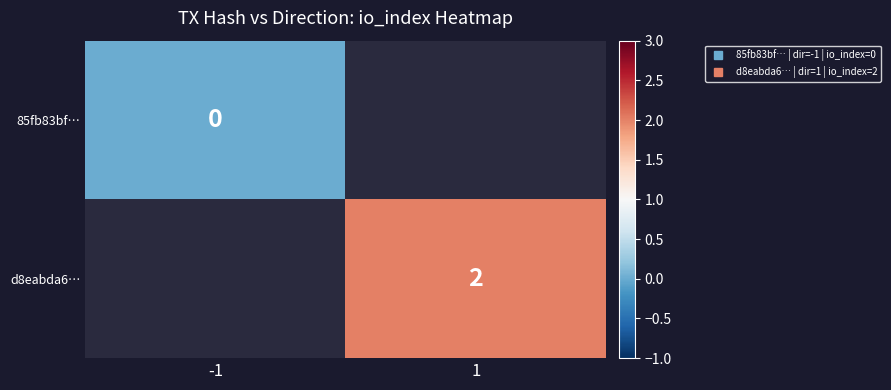

Is the value of 85fb83bf… at 1 greater than the value of d8eabda6… at -1?

No